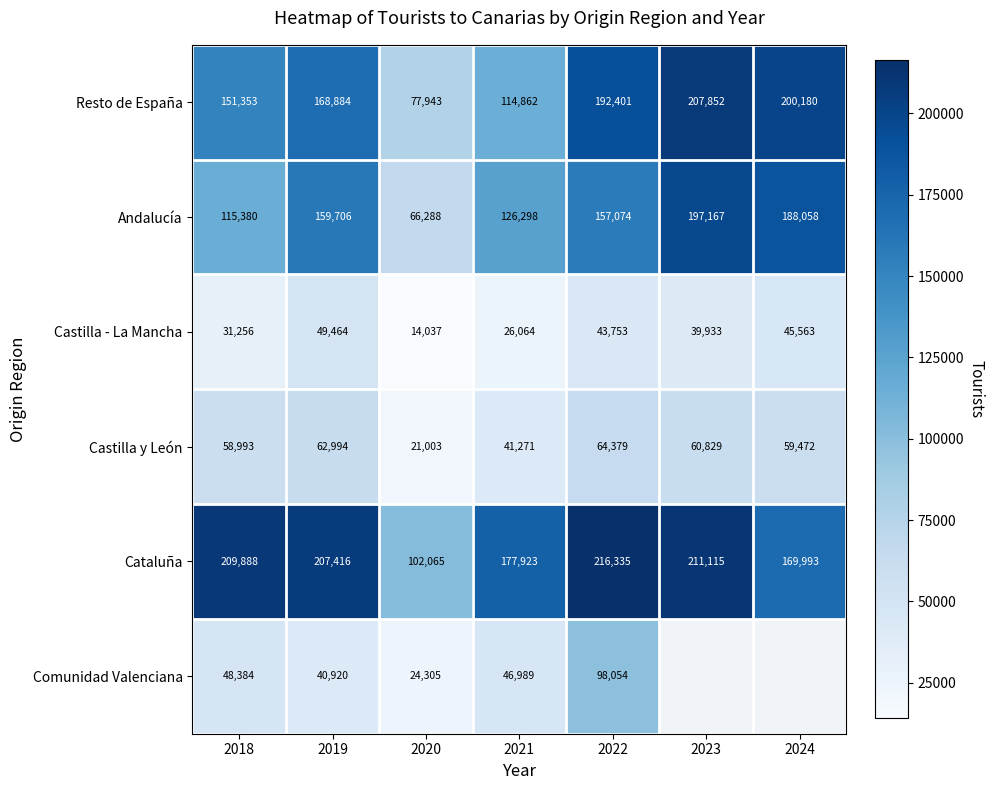

What is the difference between the Castilla y León values at 2018 and 2022?

5386